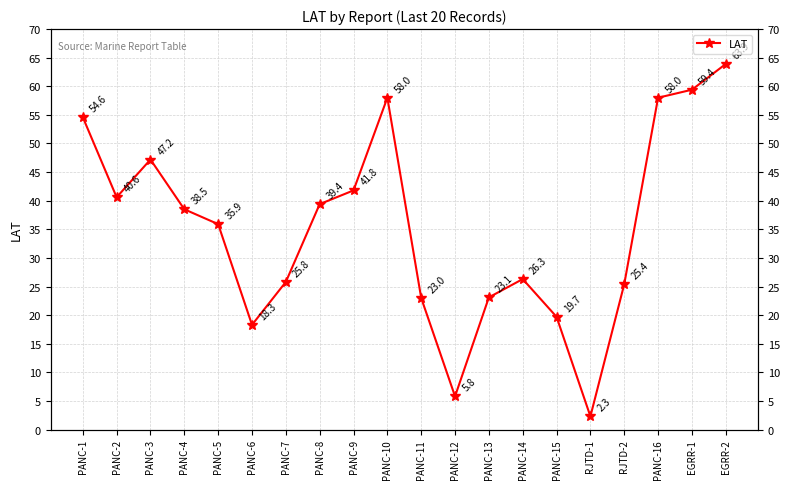

What is the average value?

35.4